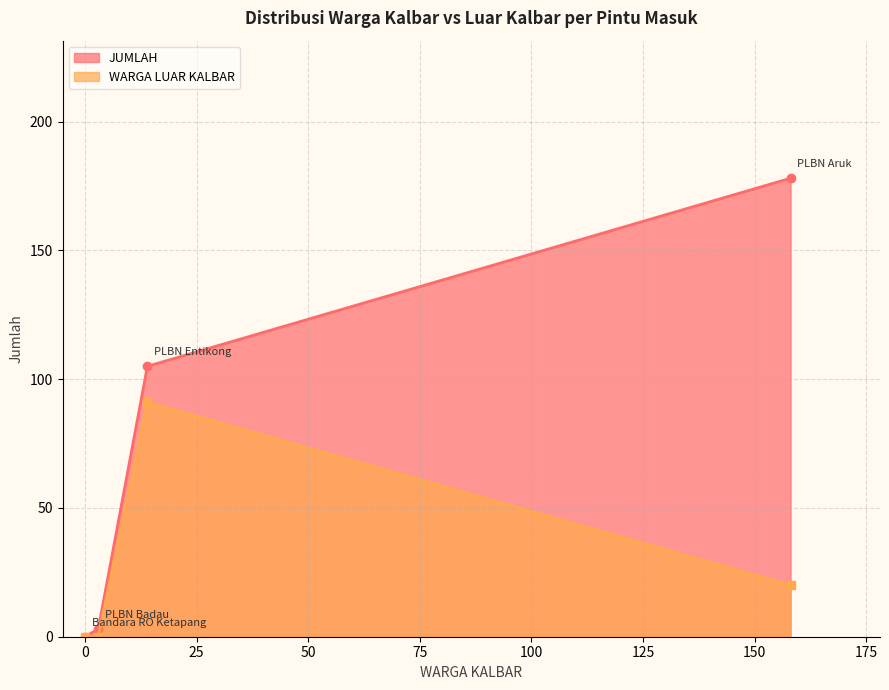

Is it true that JUMLAH equals 178 at PLBN Aruk?

True